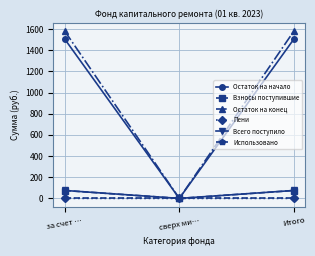

How many values in the Взносы поступившие series exceed 74?

2